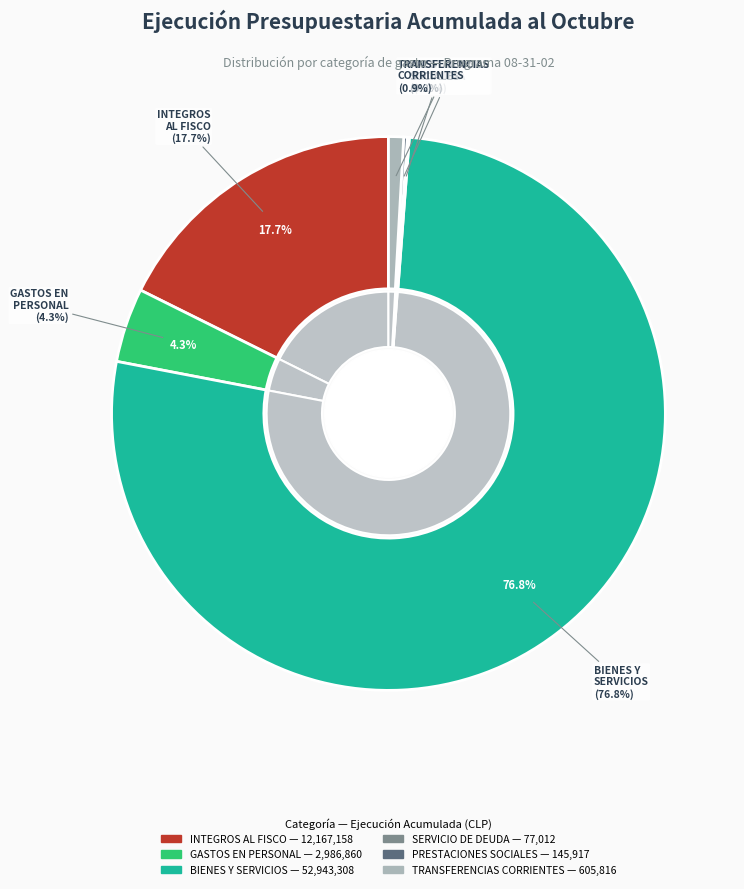

The PRESTACIONES DE SEGURIDAD SOCIAL slice represents 11% of the pie. True or false?

False